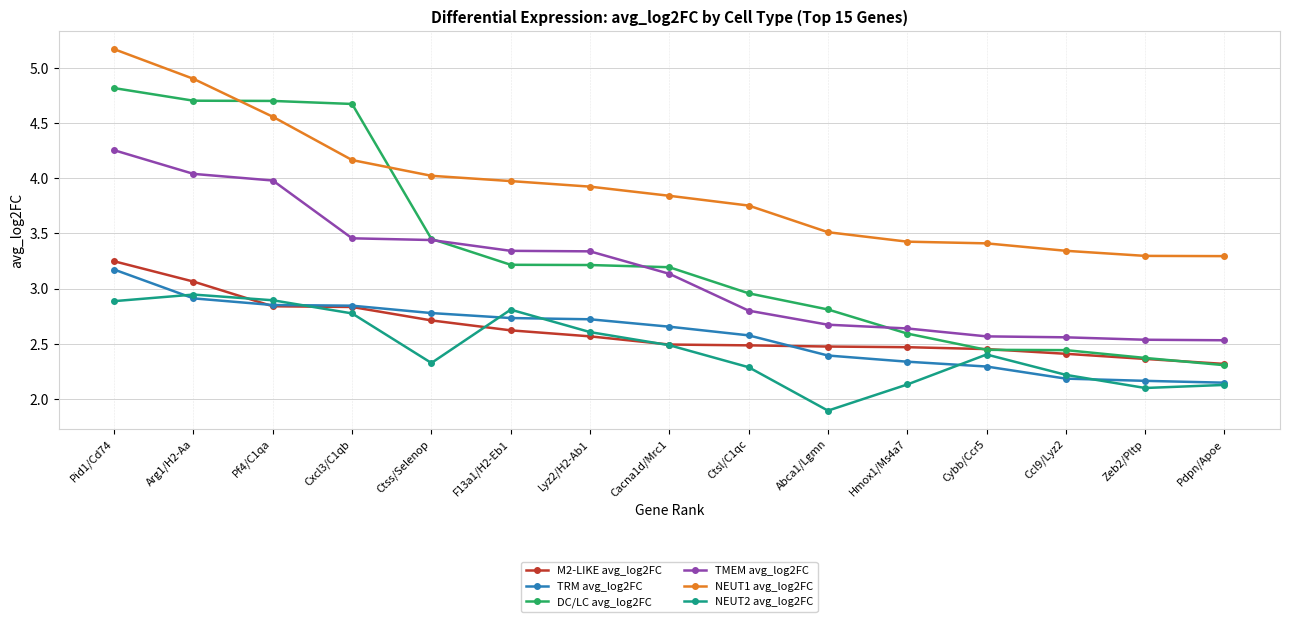

How many DC/LC avg_log2FC values are between 2 and 4?

11